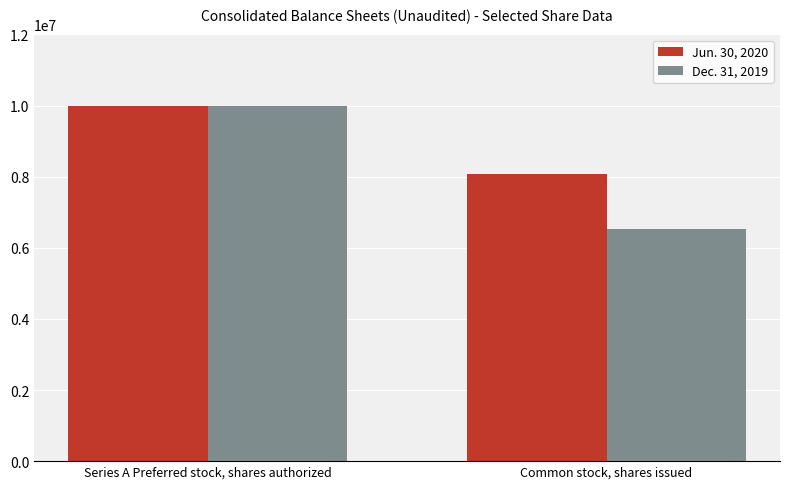

At which category is the sum across all series the highest?

Series A Preferred stock, shares authorized